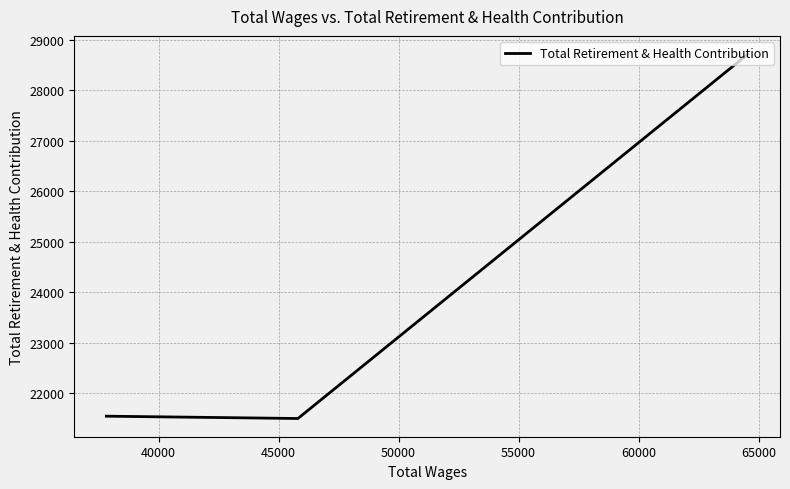

Is it true that the value at 40000 is 21494?

True